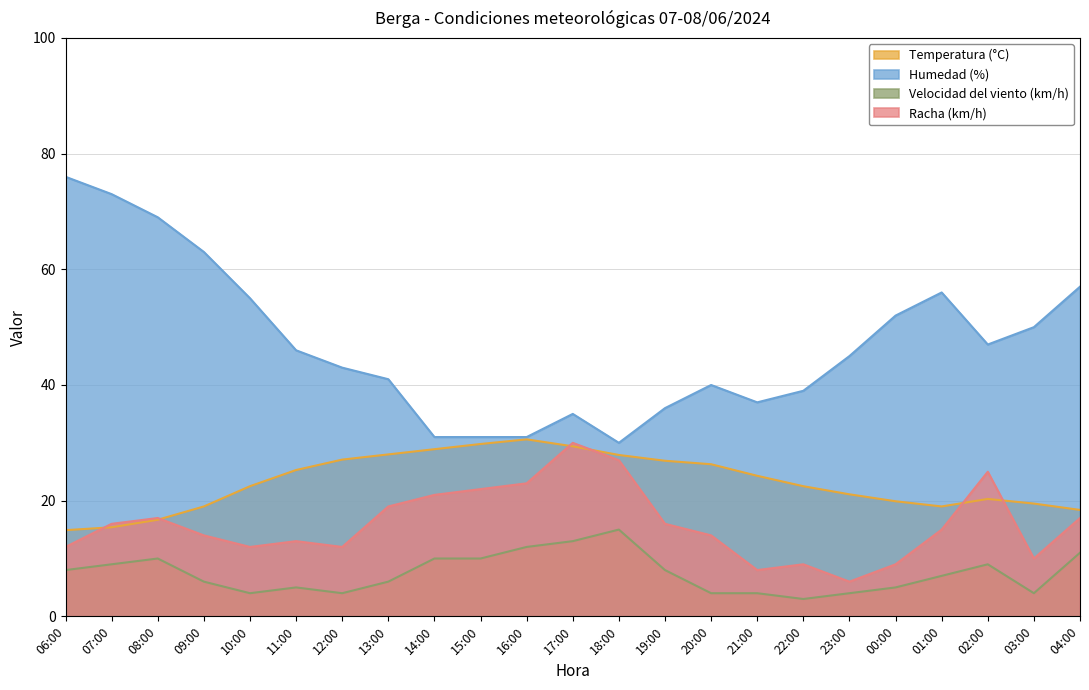

At how many categories does at least one series exceed 25?

23